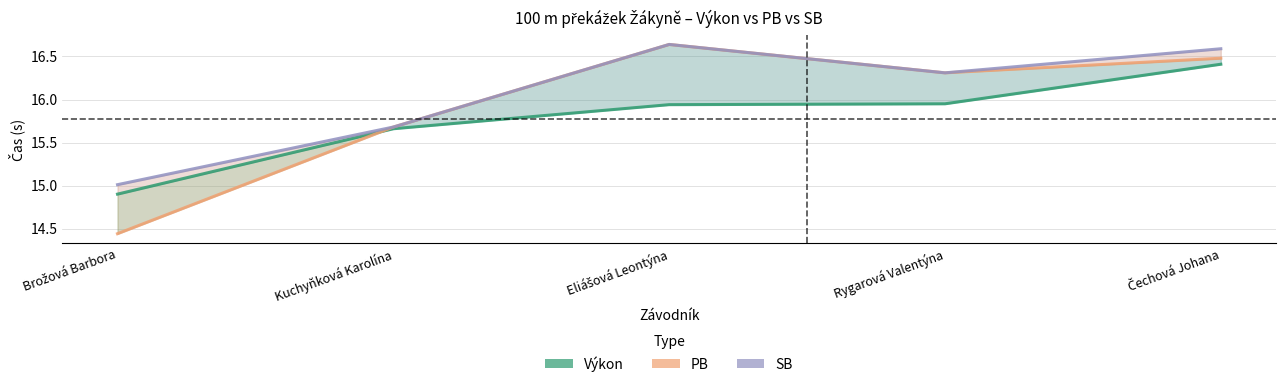

What is the greatest value displayed?

16.6